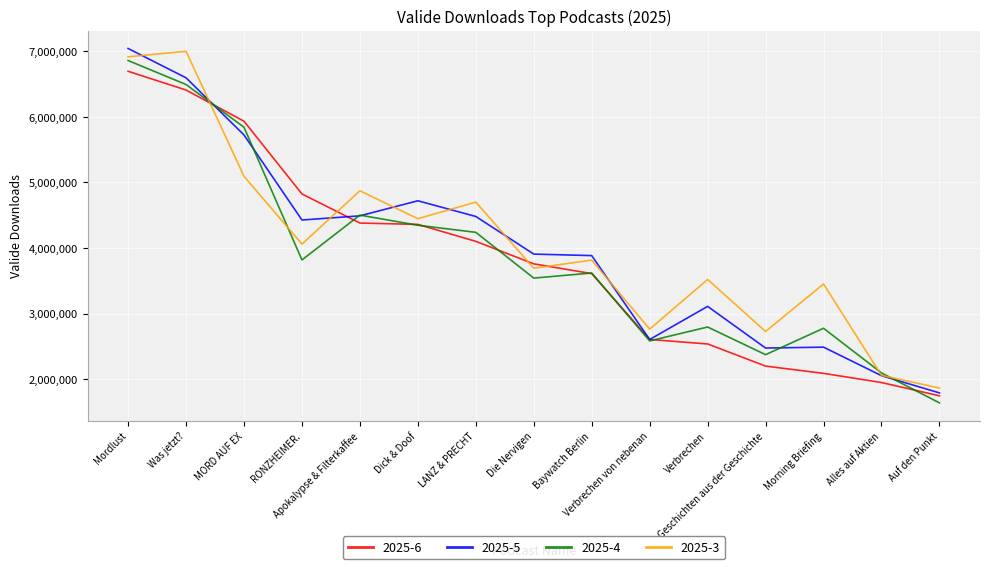

What is the maximum value shown in the chart?

7042703